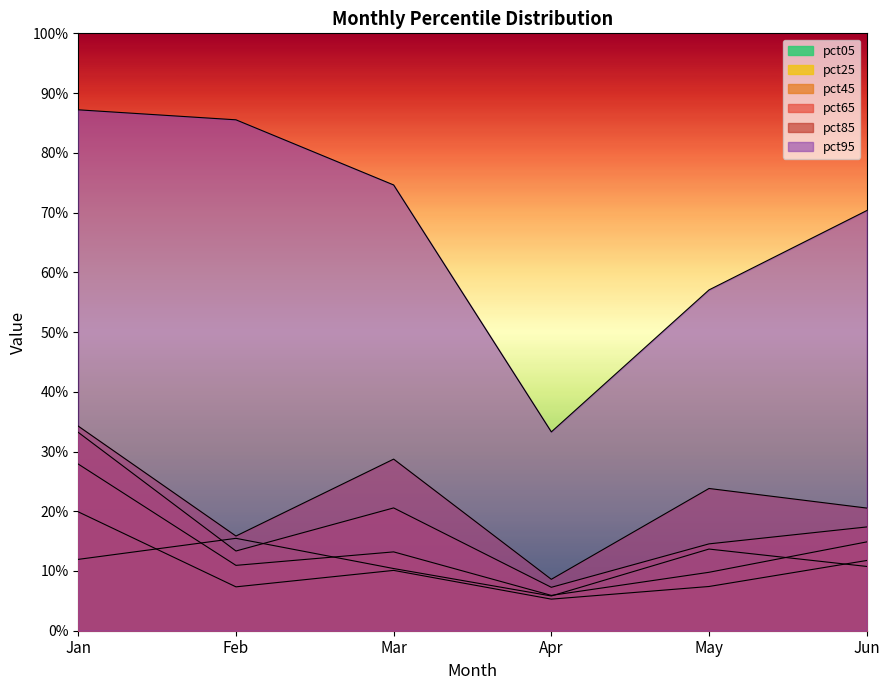

True or false: pct65 has more than 2 interior local peaks.

False